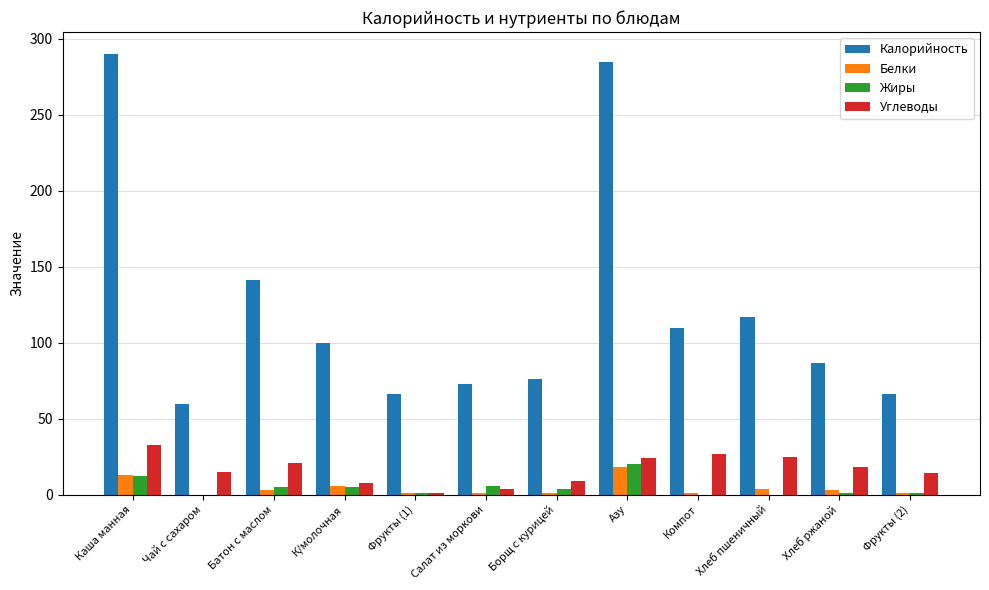

The Калорийность series shows 141.0 at Батон с маслом. True or false?

True